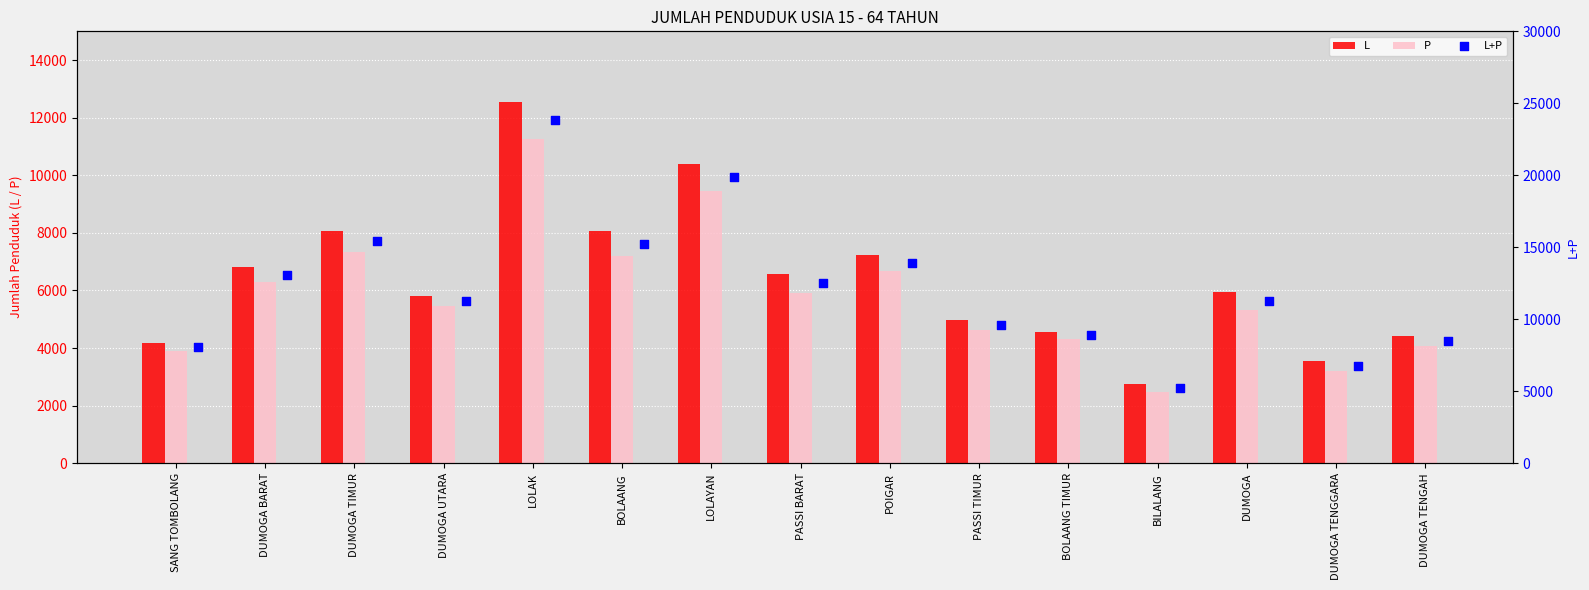

What is the total value across all series at BILALANG?

10392